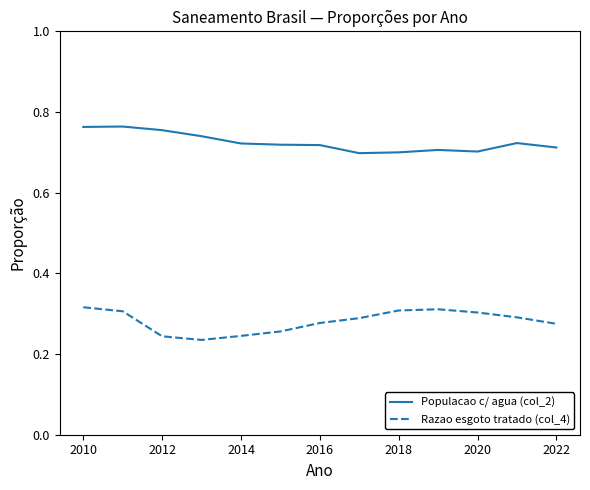

Which series has the largest total across all categories?

Populacao c/ agua (col_2)